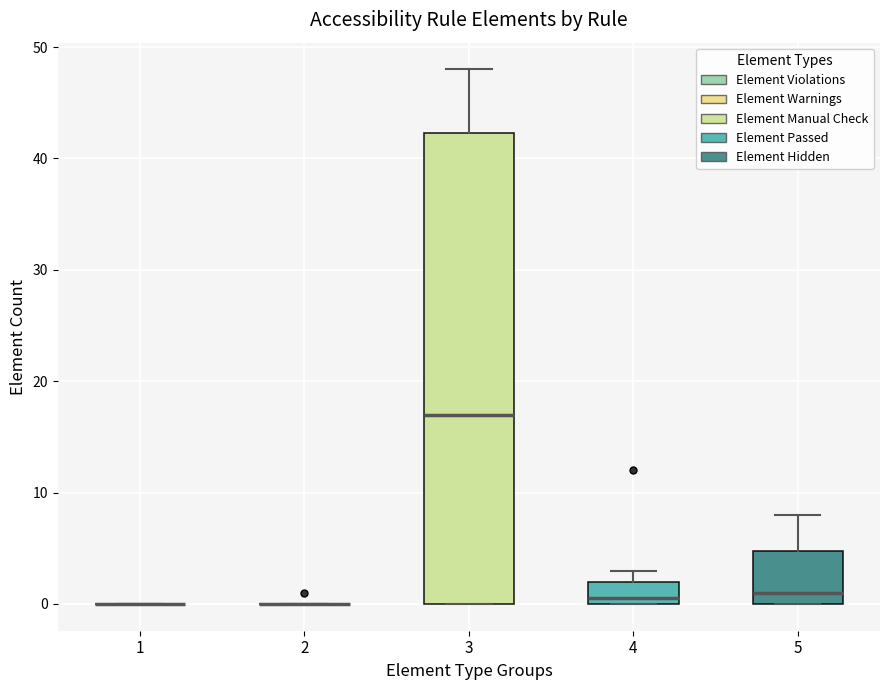

Reading left to right, read every box against the y-axis: the position of its median line, the range the box covers, and the ends of its whiskers. The values are not printed on the chart, so give them approximately, as read against the axis.

1: box collapsed to a line at 0, whiskers 0 to 0
2: box collapsed to a line at 0, whiskers 0 to 0
3: median 17, box 0 to 42, whiskers 0 to 48
4: median 1, box 0 to 2, whiskers 0 to 3
5: median 1, box 0 to 5, whiskers 0 to 8